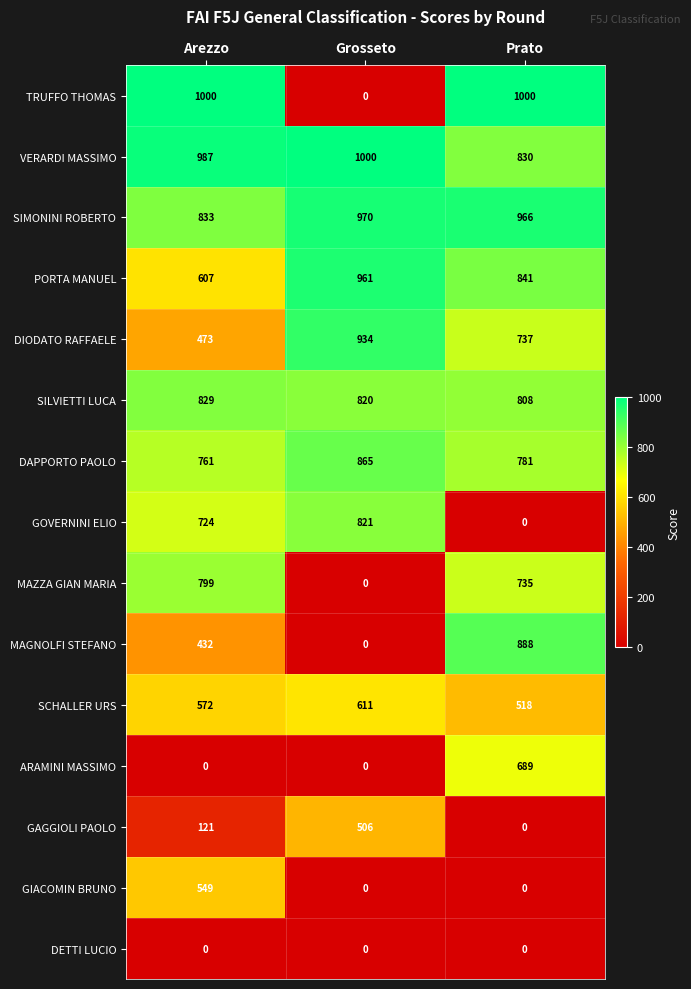

True or false: SCHALLER URS has a value of 611 at Grosseto.

True